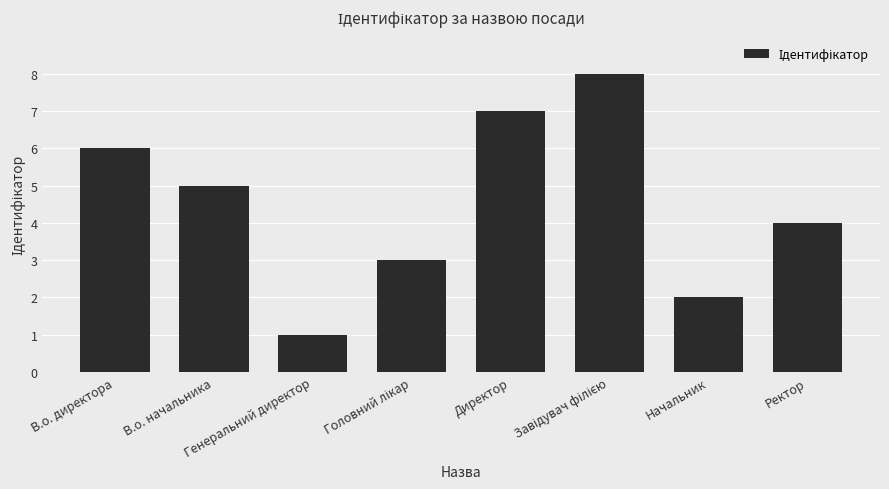

What is the difference between the second highest and second lowest values?

5